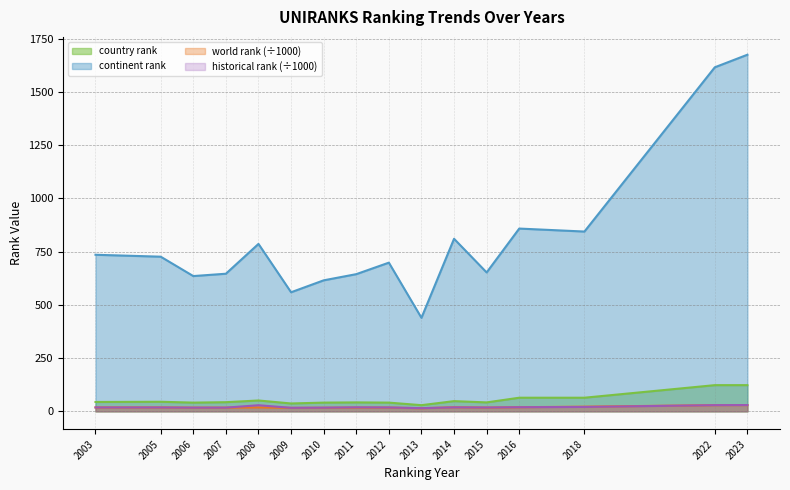

Between 2008 and 2022, which series saw the biggest shift?

continent rank